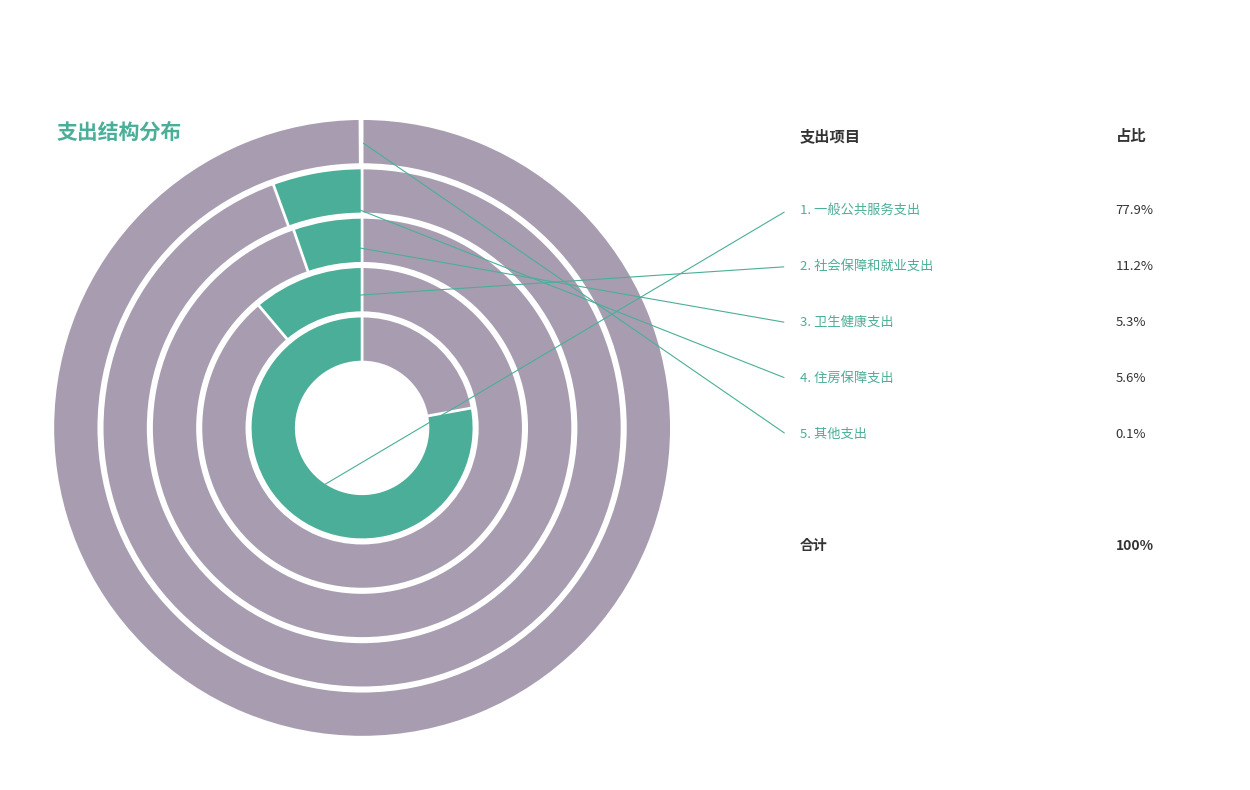

What percentage is NOT represented by 卫生健康支出?

94.7%